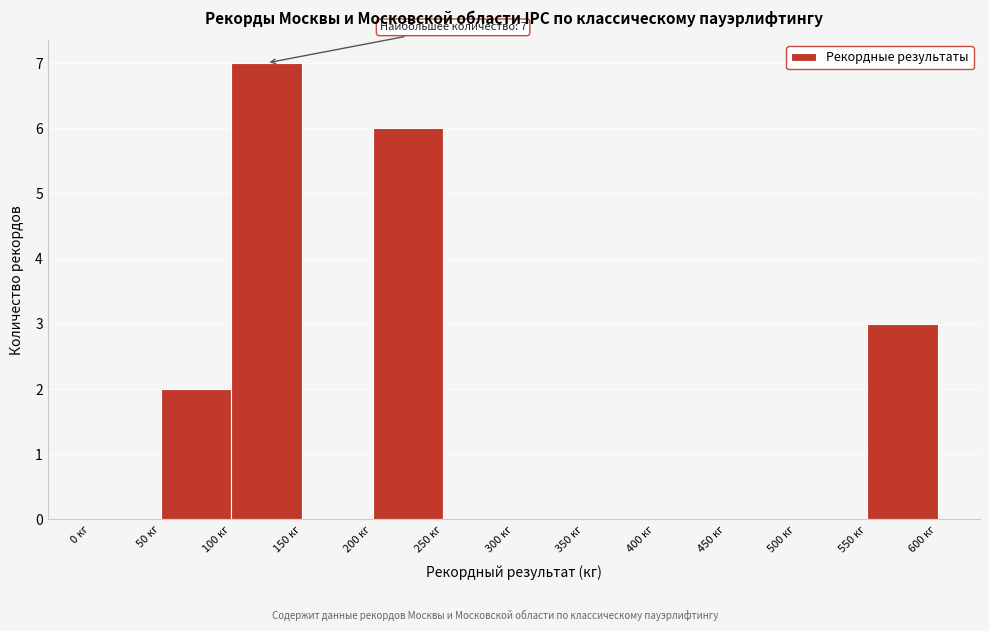

Which range on the x-axis has the tallest bar?

100 to 150